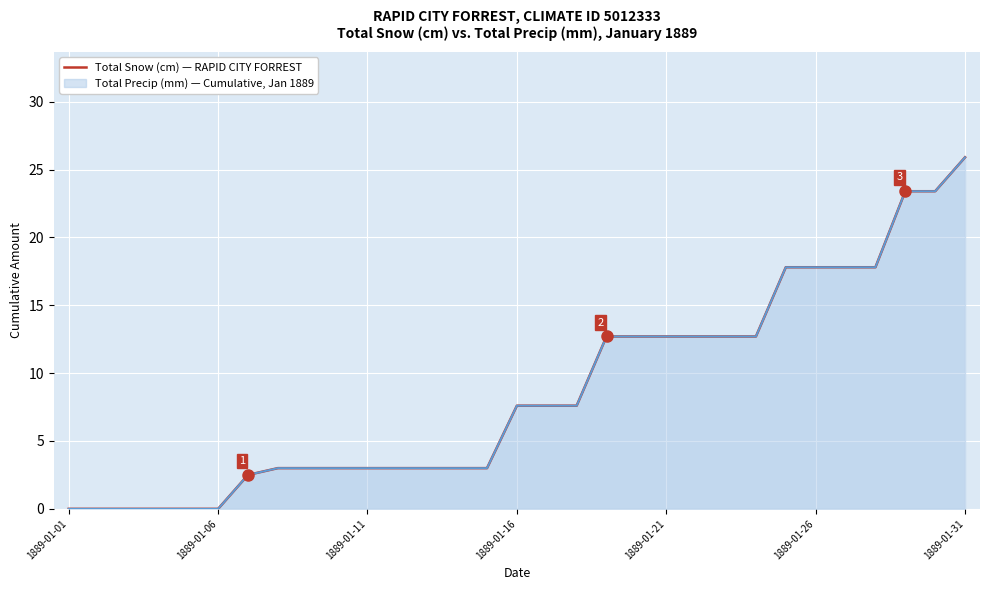

What is the sum of all values?

269.4